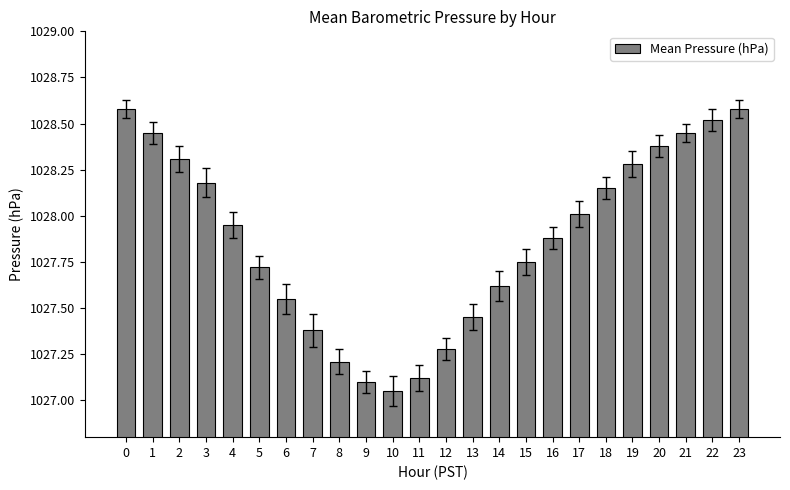

Are the bars horizontal?

No